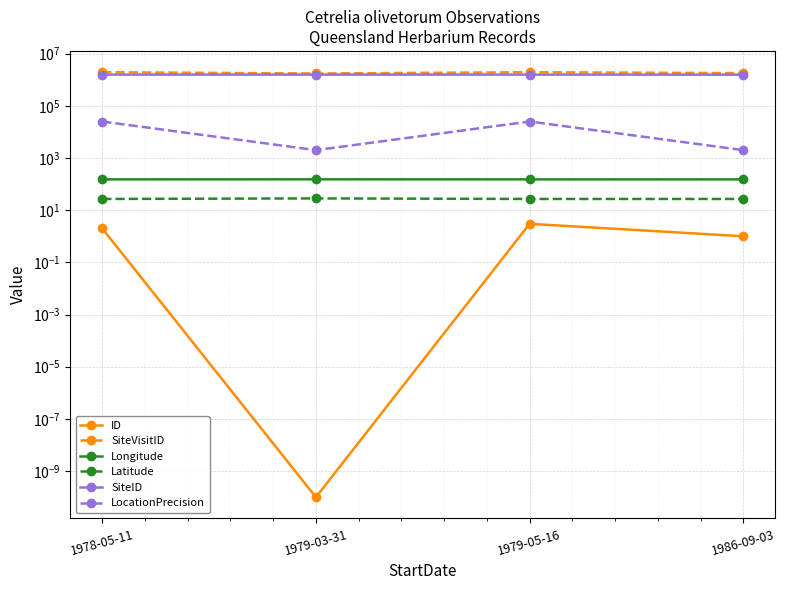

Reading right to left, transcribe all the data shown in this chart.

ID: 1.0	3.0	0.0	2.0
SiteVisitID: 1786263.0	1942112.0	1731318.0	1940693.0
Longitude: 151.6	151.6	152.4	151.6
Latitude: 26.9	26.9	28.3	26.9
SiteID: 1558661.0	1567541.0	1568009.0	1567541.0
LocationPrecision: 2000.0	25000.0	2000.0	25000.0